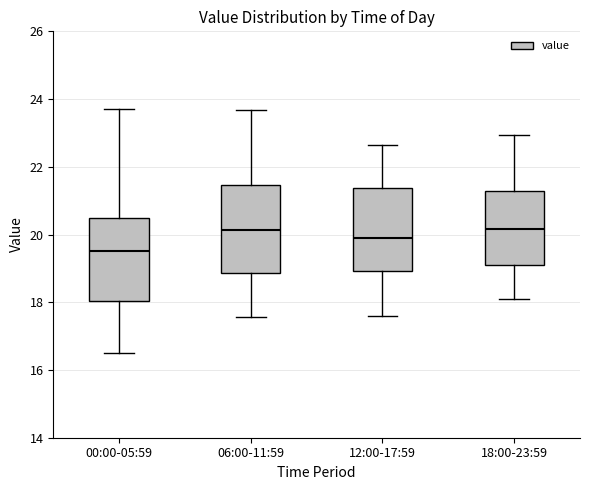

Reading left to right, read every box against the y-axis: the position of its median line, the range the box covers, and the ends of its whiskers. The values are not printed on the chart, so give them approximately, as read against the axis.

00:00-05:59: median 19.6, box 18.0 to 20.4, whiskers 16.6 to 23.8
06:00-11:59: median 20.2, box 18.8 to 21.4, whiskers 17.6 to 23.6
12:00-17:59: median 20.0, box 19.0 to 21.4, whiskers 17.6 to 22.6
18:00-23:59: median 20.2, box 19.2 to 21.2, whiskers 18.2 to 23.0